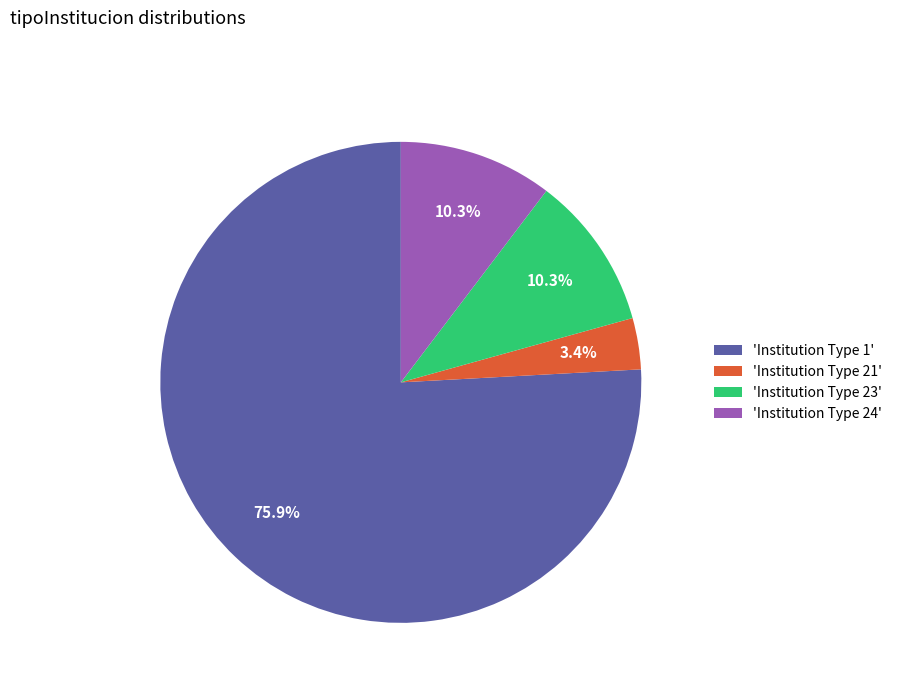

How many segments does this pie chart have?

4